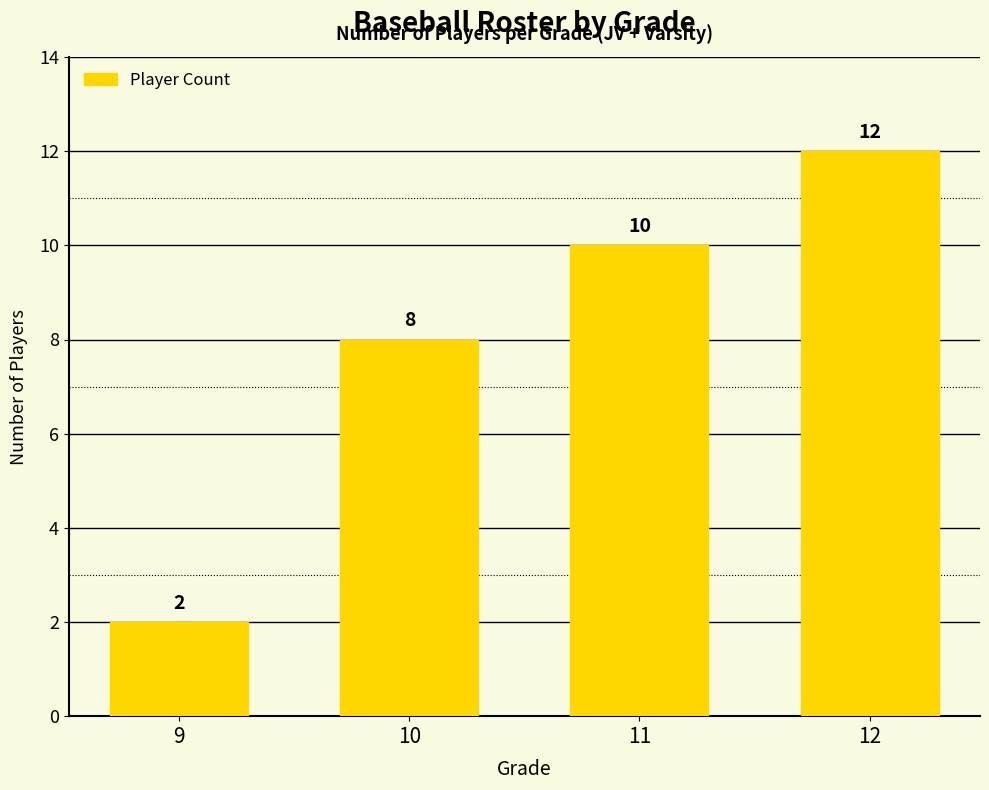

What is the value of the 3rd bar from the left?

10